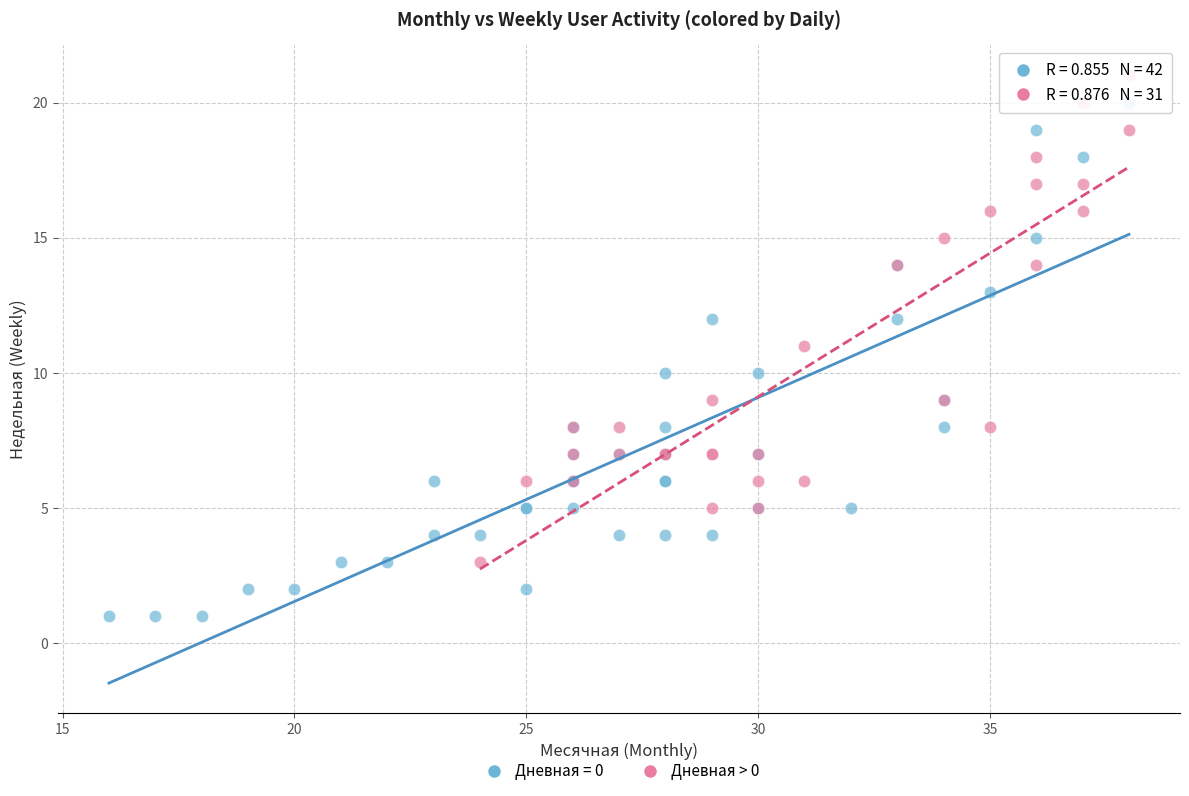

Which series contains the highest Y value?

Дневная > 0